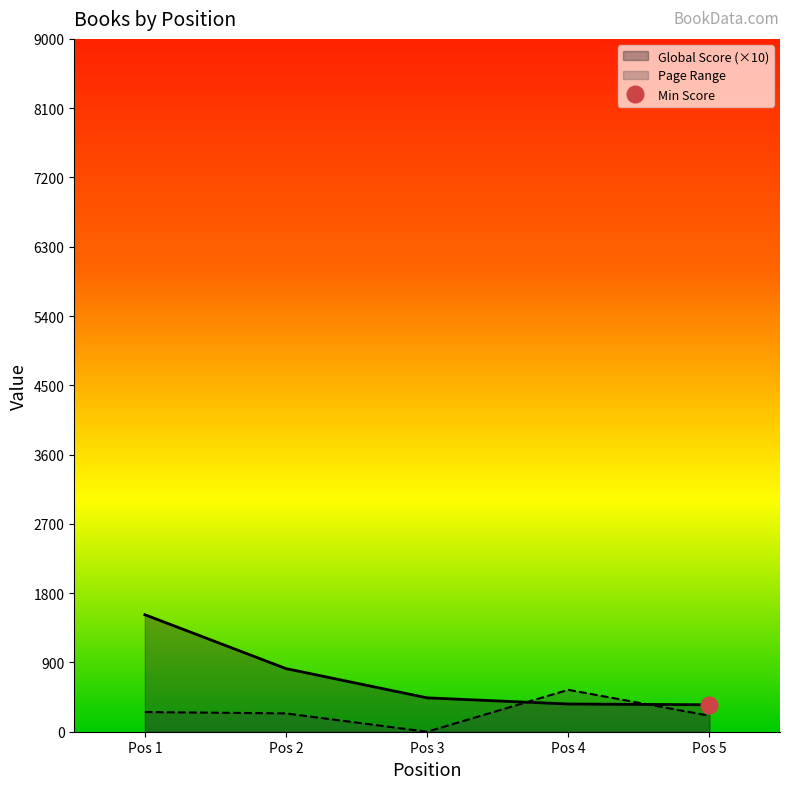

What is the sum of all Page Range values?

1246